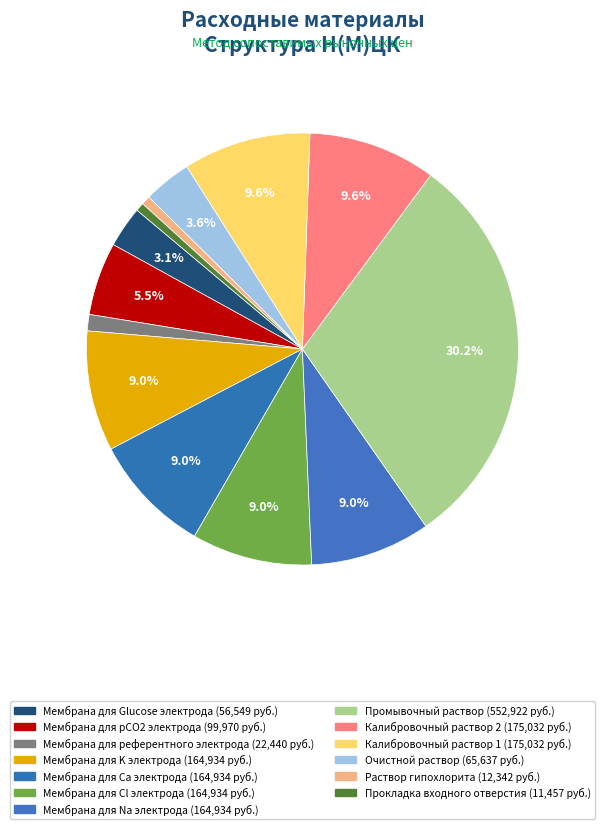

Which category has the smallest portion of the pie?

Прокладка входного отверстия